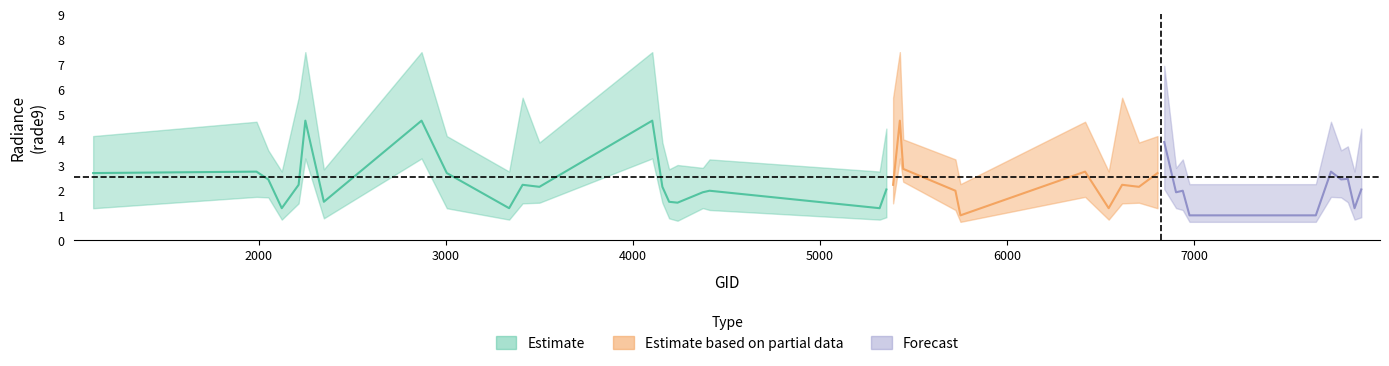

The rade9_q3_estimate series shows 3.6 at 2051. True or false?

True